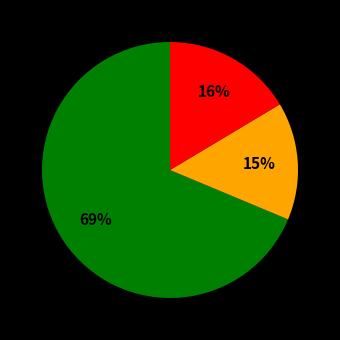

Is there a majority slice in this chart?

Yes